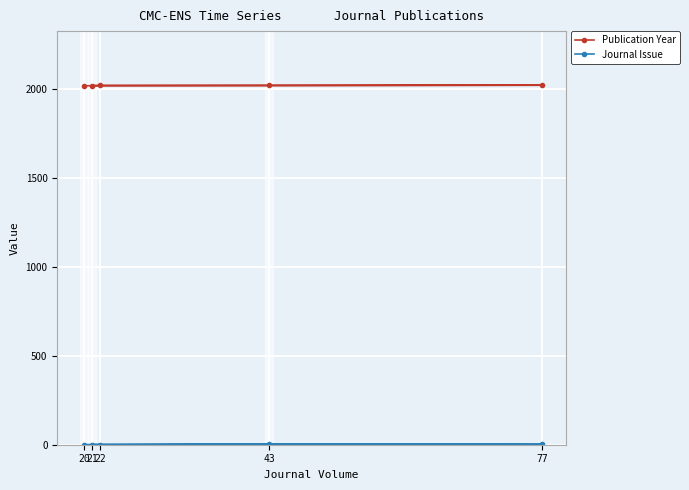

How many series are shown in this chart?

2